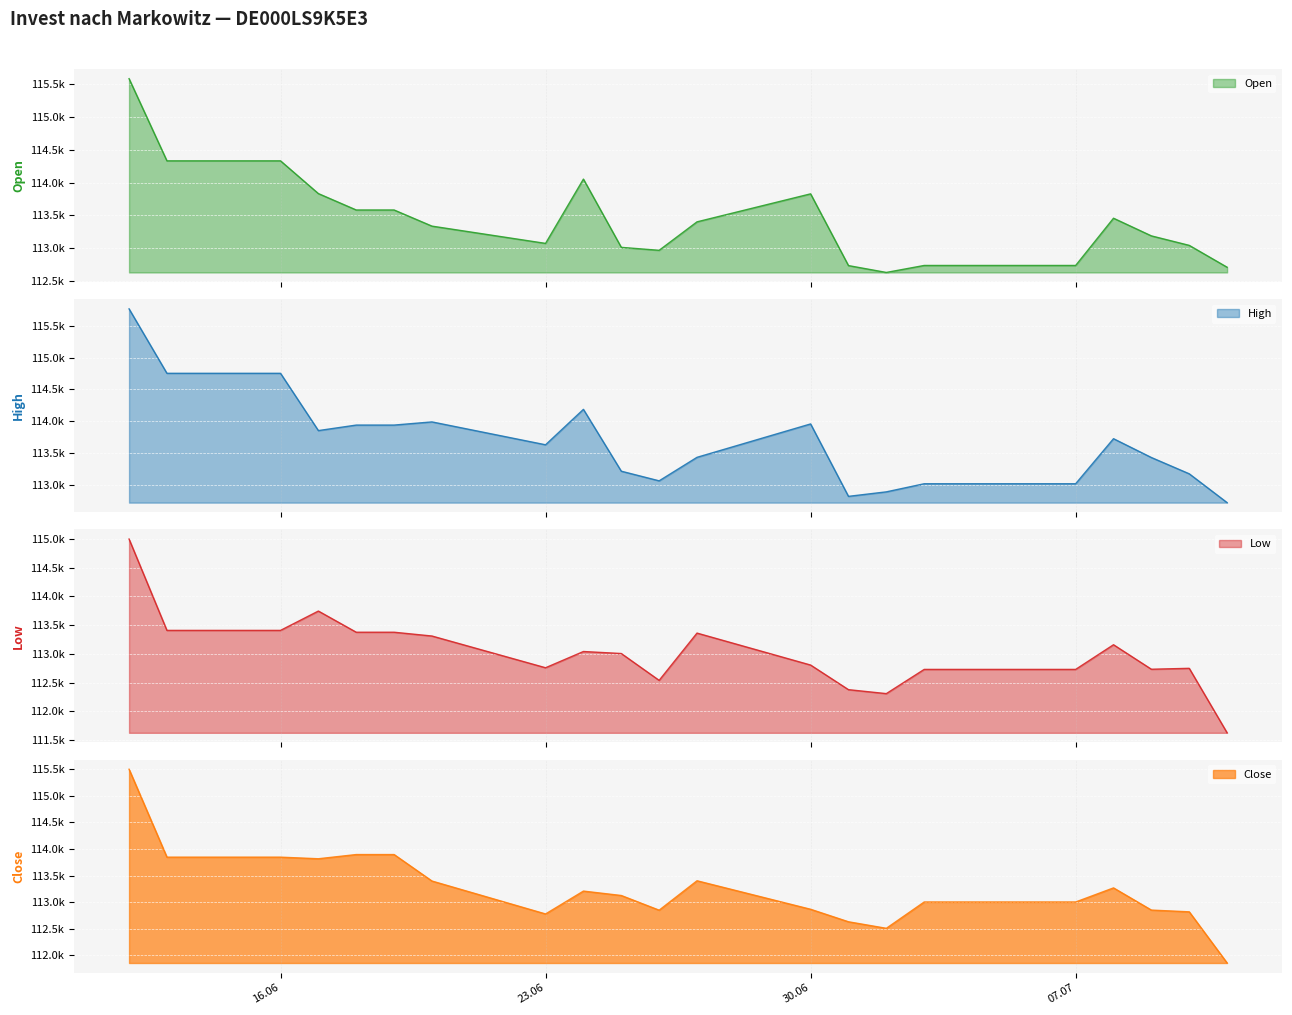

What is the label of the 9th point from the left?

24.06.2025